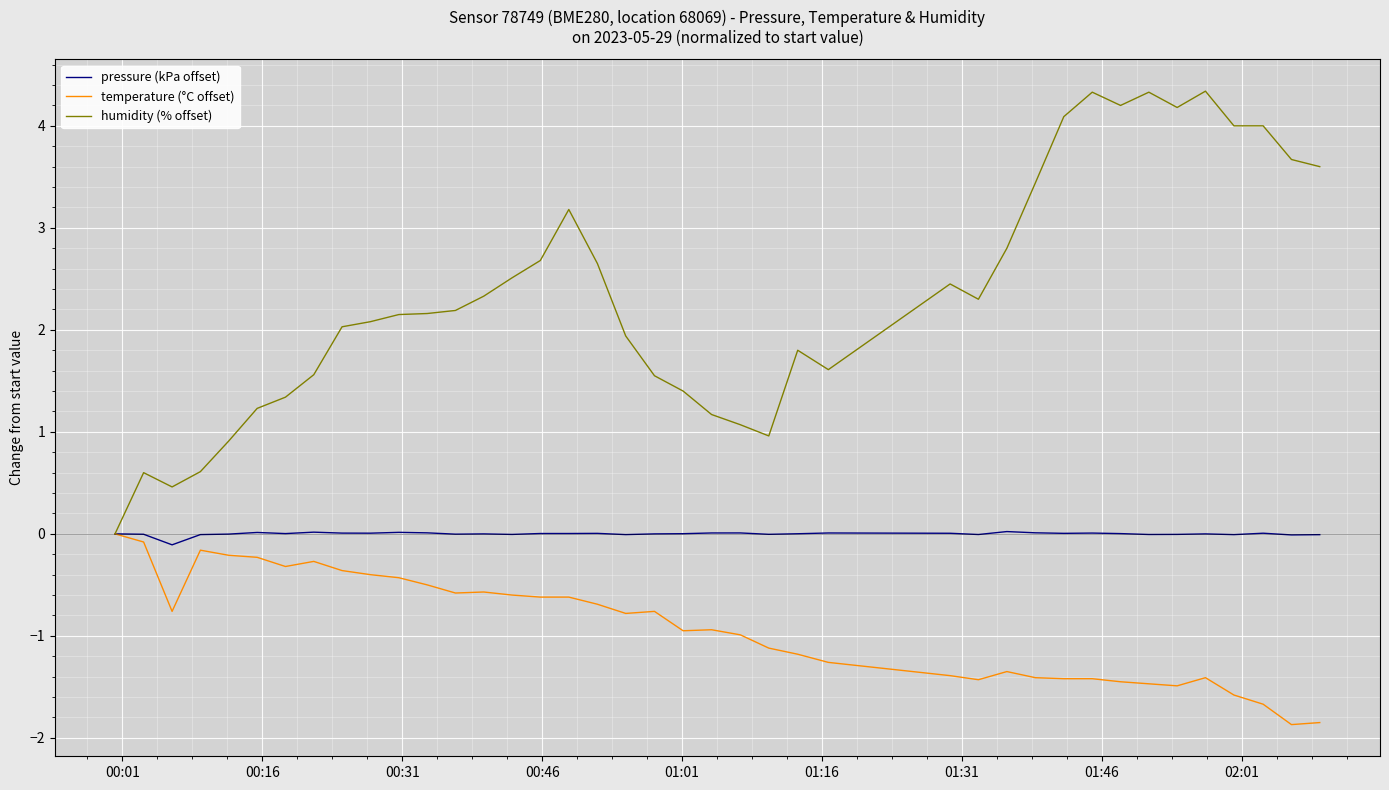

Which series has the largest total across all categories?

humidity (% offset)